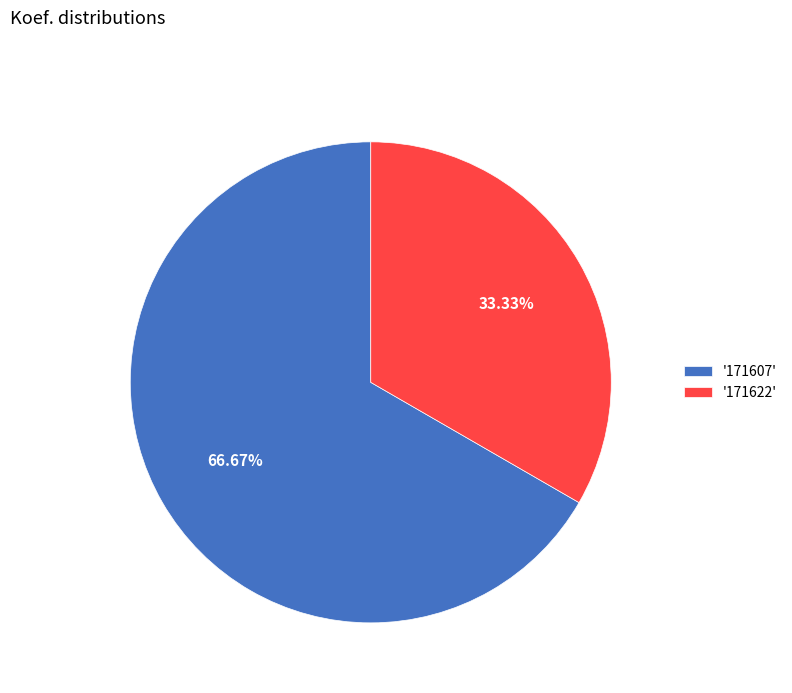

Rank the categories by value from lowest to highest.

'171622', '171607'